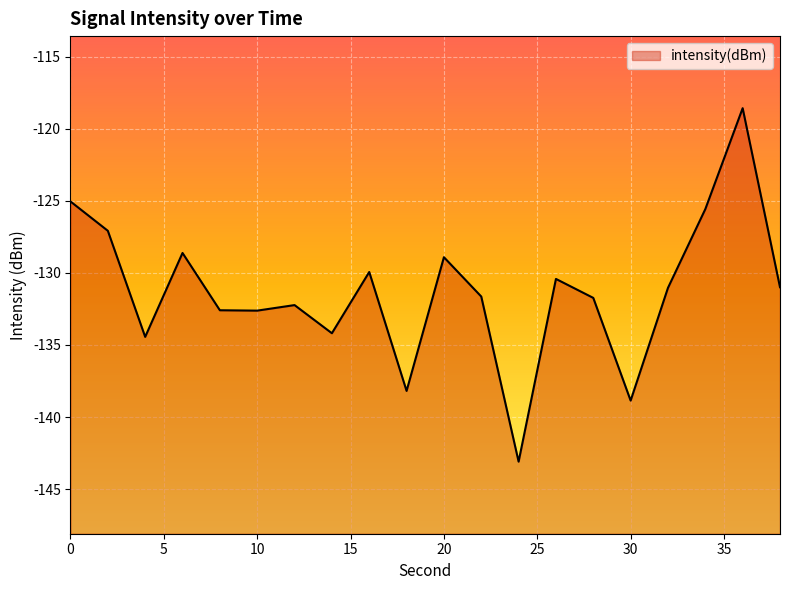

What is the smallest value displayed?

-143.1